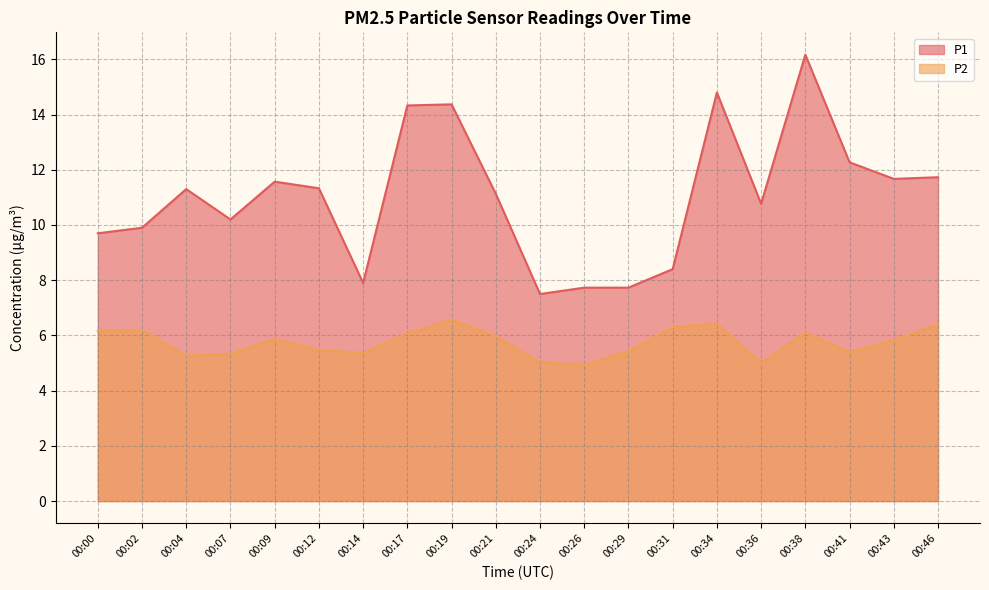

True or false: P1 and P2 intersect in this chart.

False